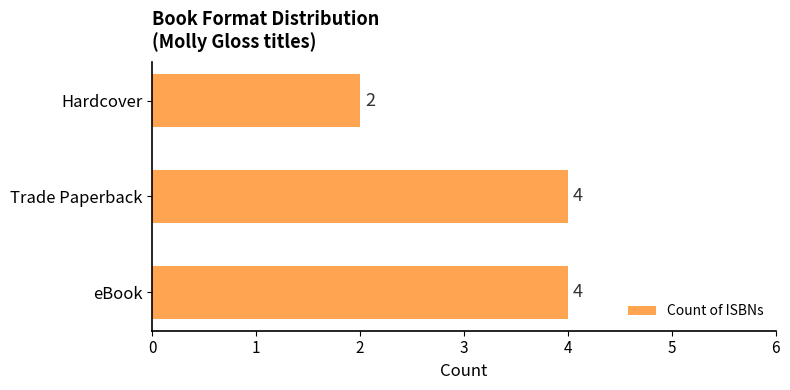

The value at Hardcover is 1. True or false?

False